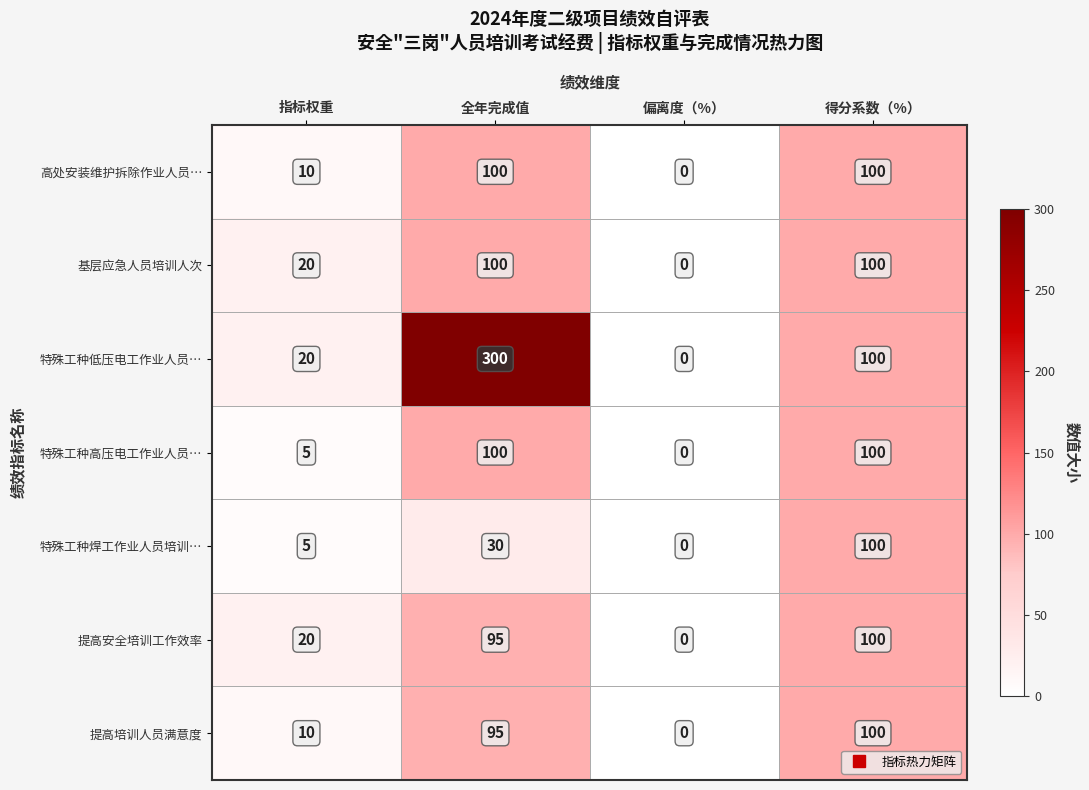

How many positive values does the 特殊工种焊工作业人员培训… series have?

3